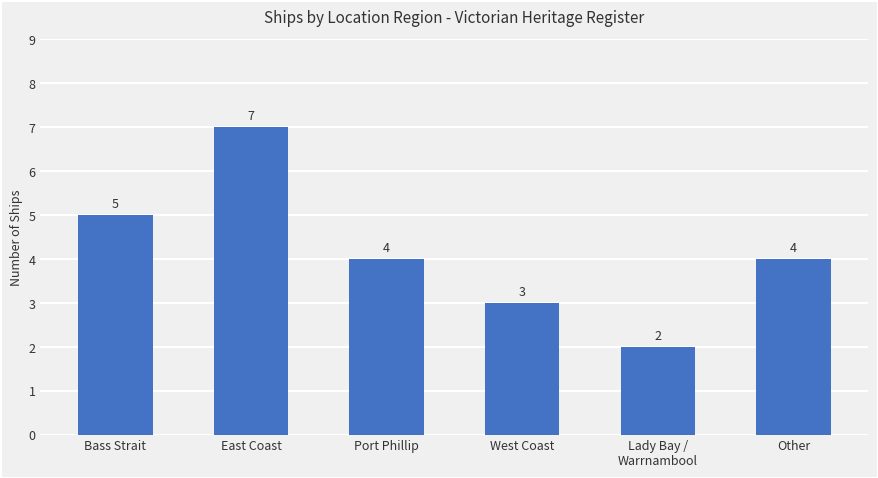

Reading left to right, extract all data points from this chart.

5	7	4	3	2	4